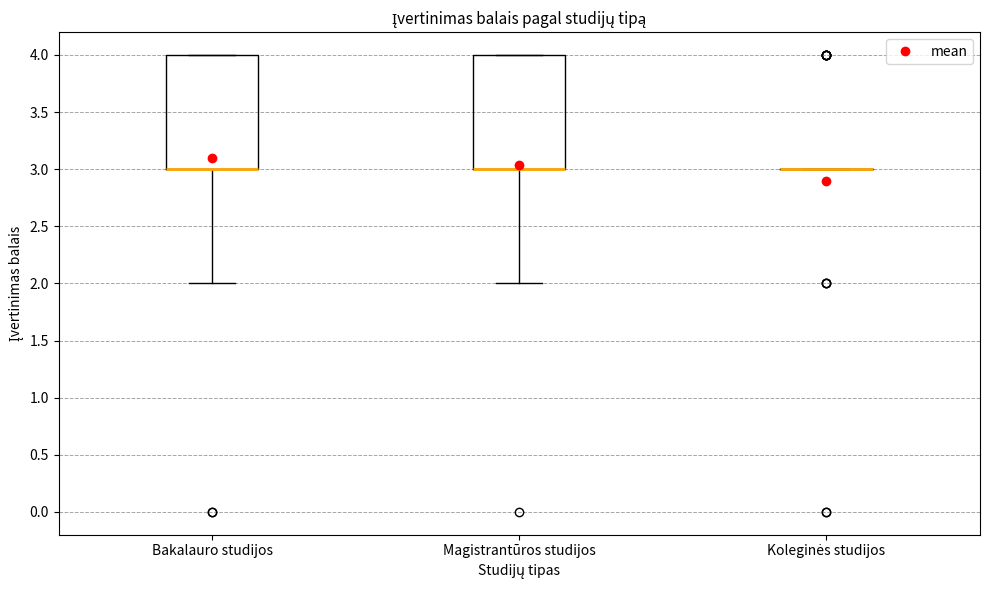

Where is the upper edge of the box for Bakalauro studijos on the y-axis? The values are not printed on the chart, so give them approximately, as read against the axis.

4